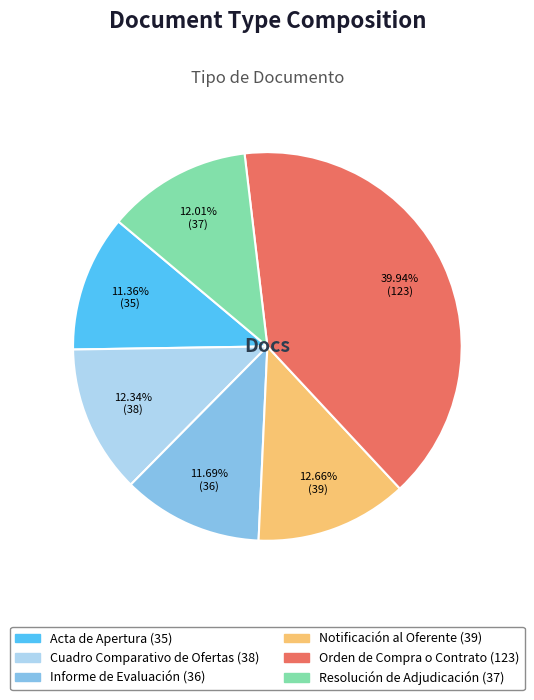

What percentage is the Notificación al Oferente slice, to the nearest percent?

13%